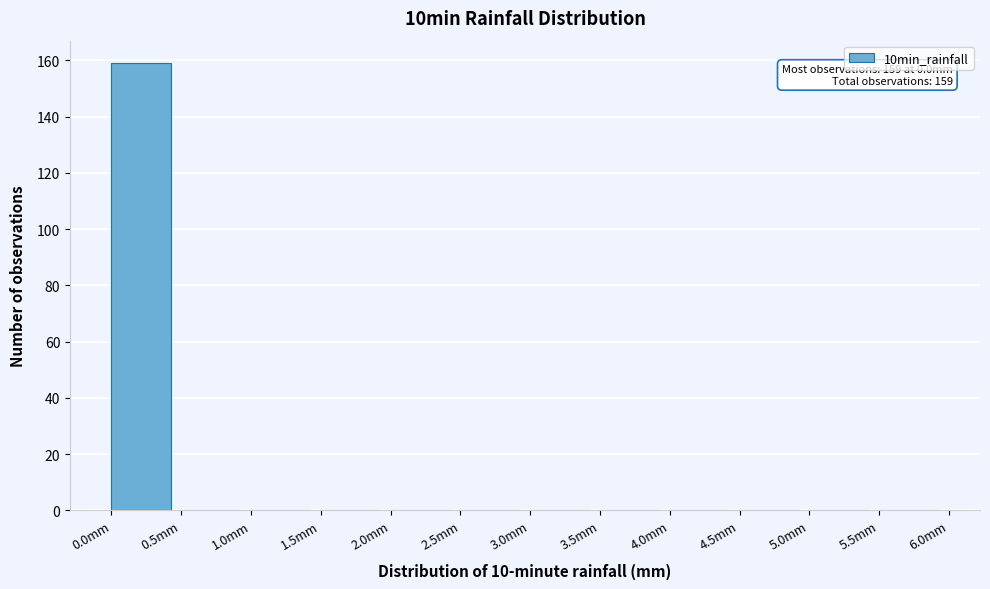

Over which range of the x-axis is the bar tallest?

0.0 to 0.5